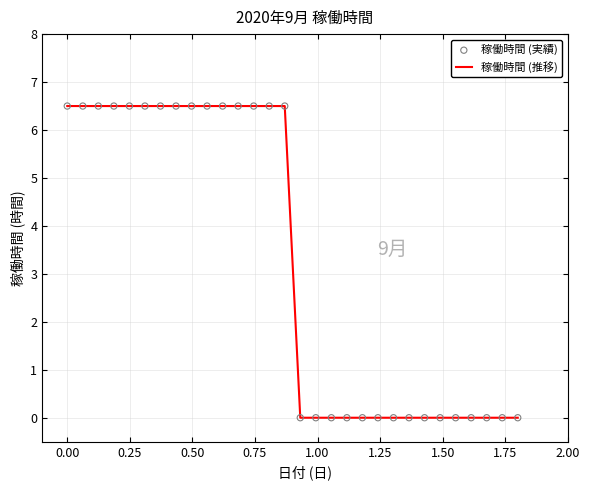

What is the difference between the maximum and minimum values?

6.5